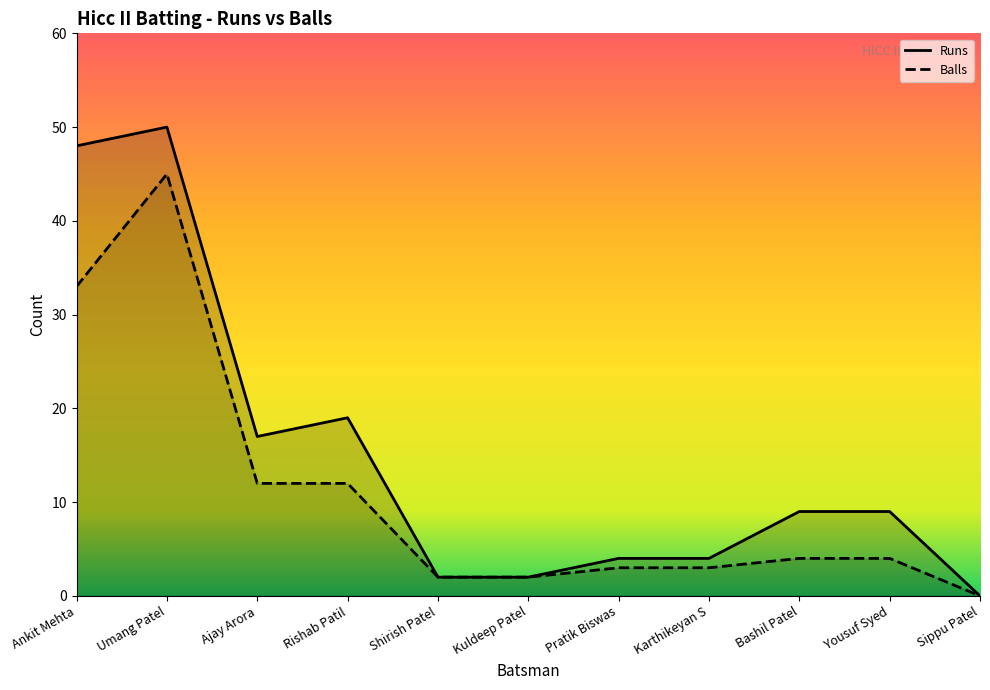

What is the sum of all Runs values?

164